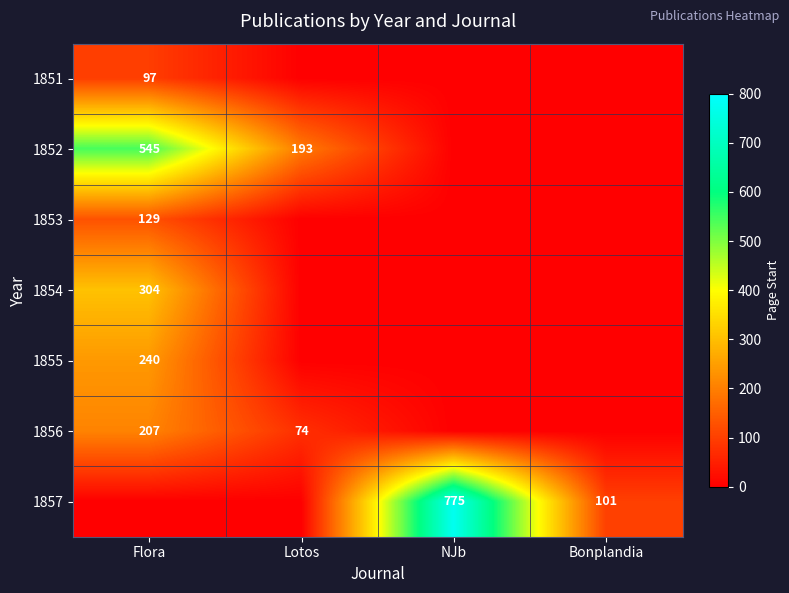

How many series are shown in this chart?

7